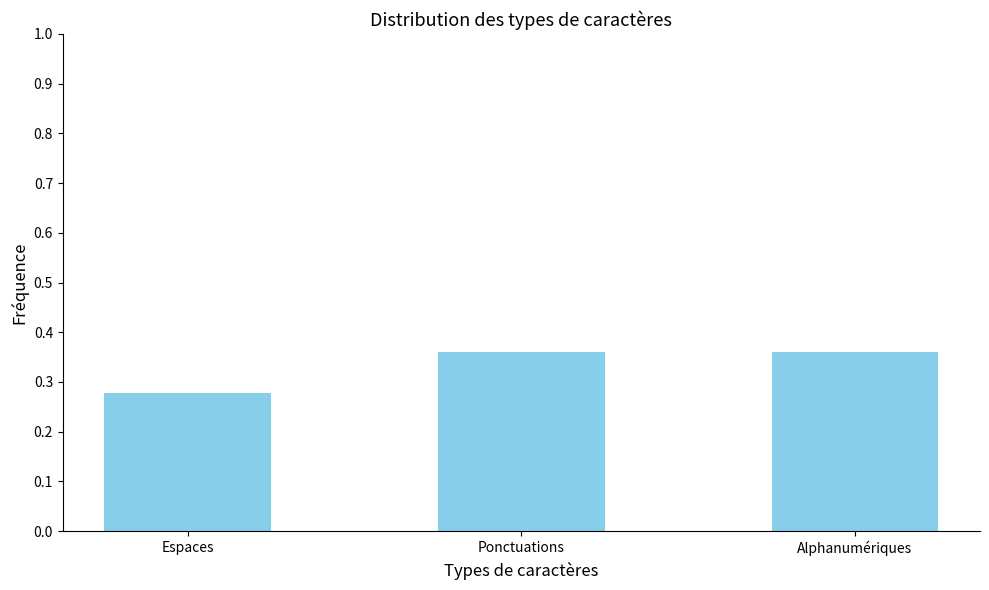

Does the chart contain any negative values?

No